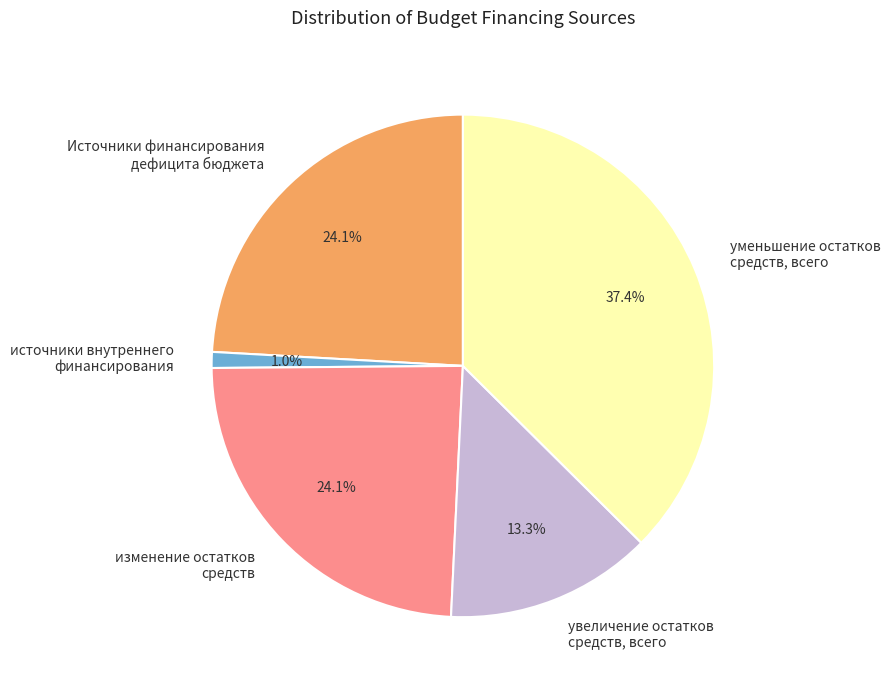

The уменьшение остатков средств, всего slice represents 26% of the pie. True or false?

False